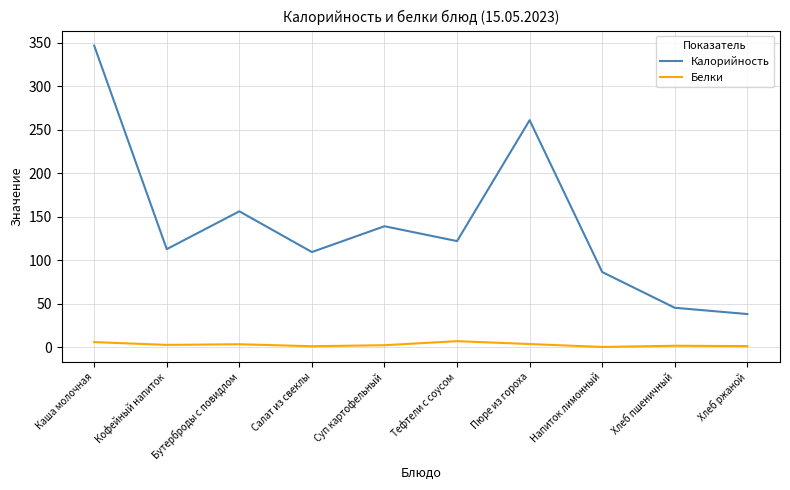

True or false: Белки and Калорийность cross at least once.

False